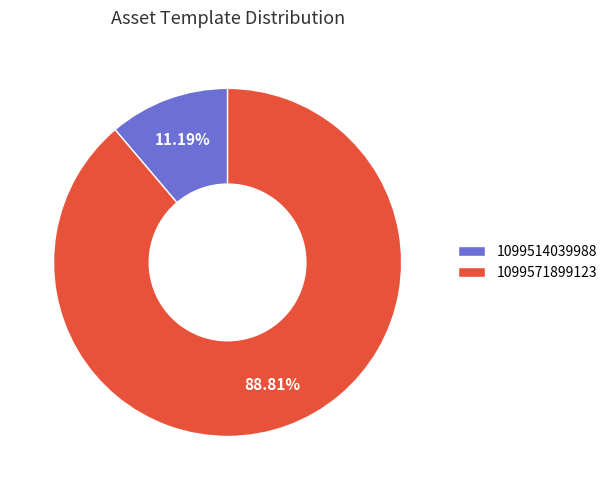

What percentage is the 1099571899123 slice, to the nearest percent?

89%